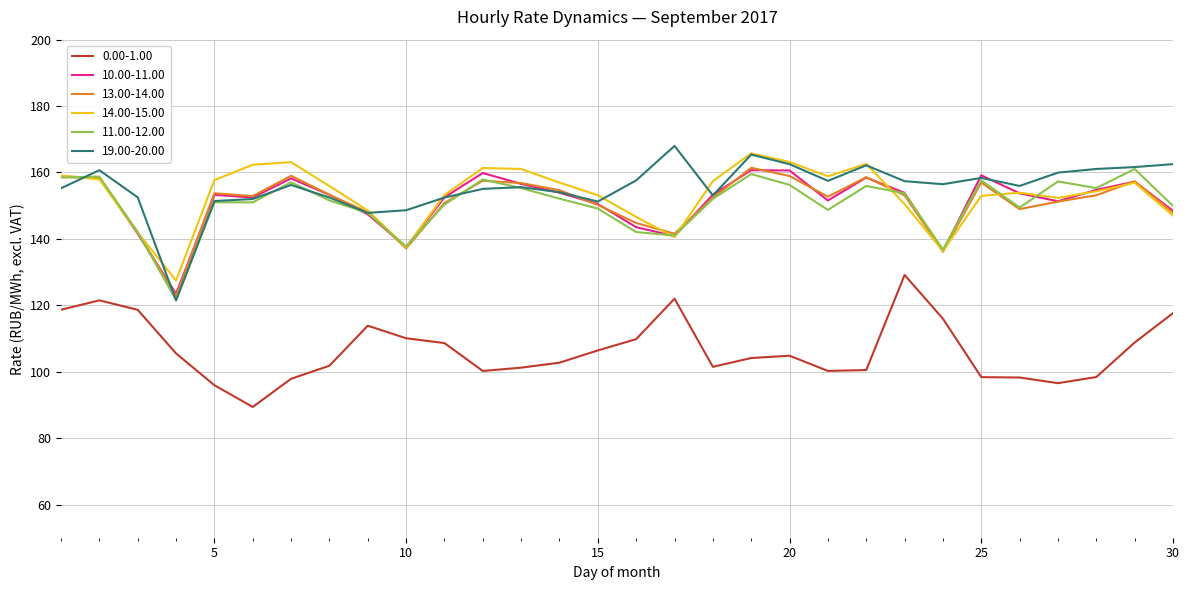

What is the smallest value displayed?

89.4